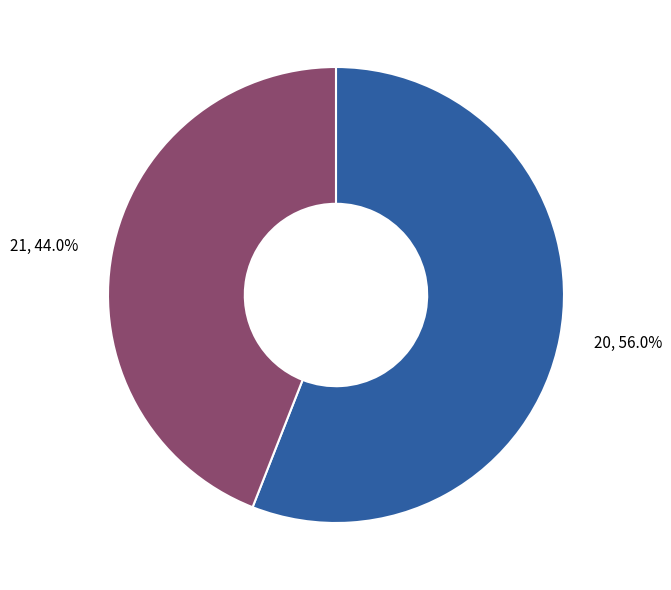

To the nearest percent, what is the combined percentage of 20 and 21?

100%